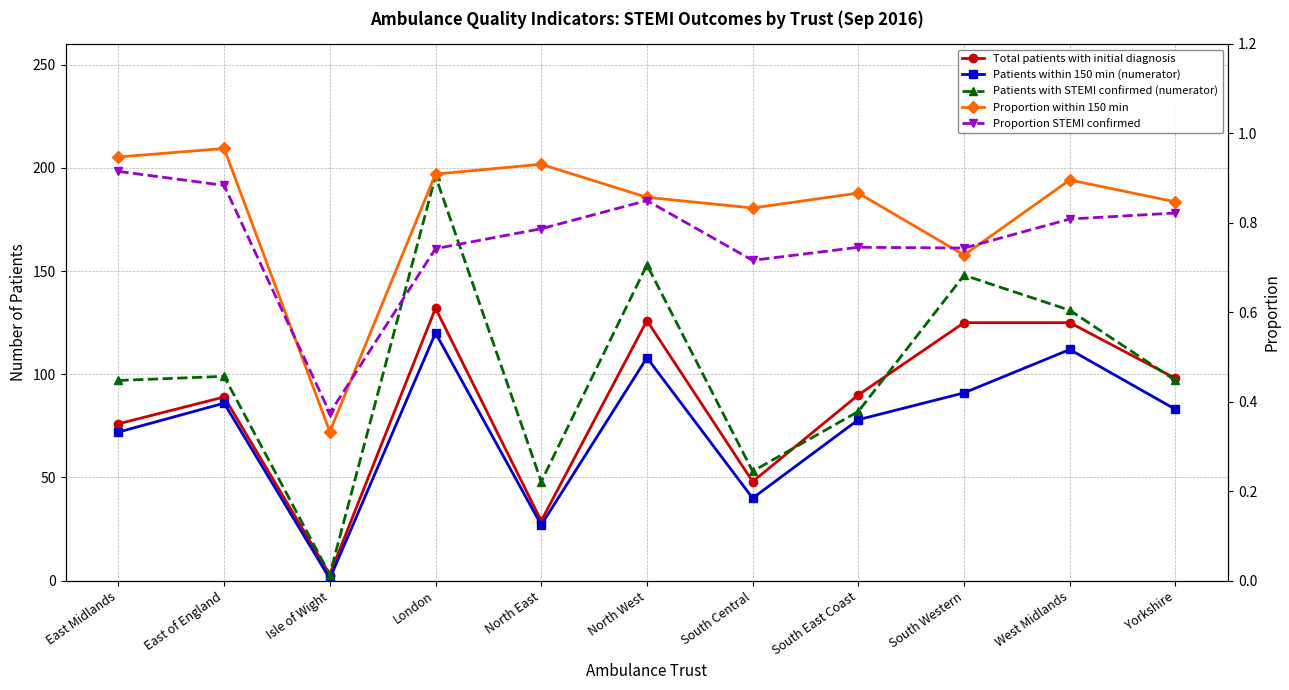

Reading right to left, extract all data points from this chart.

Total patients with initial diagnosis: 98.0	125.0	125.0	90.0	48.0	126.0	29.0	132.0	3.0	89.0	76.0
Patients within 150 min (numerator): 83.0	112.0	91.0	78.0	40.0	108.0	27.0	120.0	1.0	86.0	72.0
Patients with STEMI confirmed (numerator): 97.0	131.0	148.0	82.0	53.0	153.0	48.0	196.0	3.0	99.0	97.0
Proportion within 150 min: 0.8	0.9	0.7	0.9	0.8	0.9	0.9	0.9	0.3	1.0	0.9
Proportion STEMI confirmed: 0.8	0.8	0.7	0.7	0.7	0.8	0.8	0.7	0.4	0.9	0.9